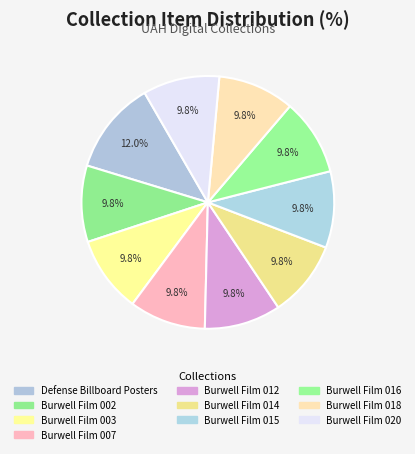

How many segments does this pie chart have?

10